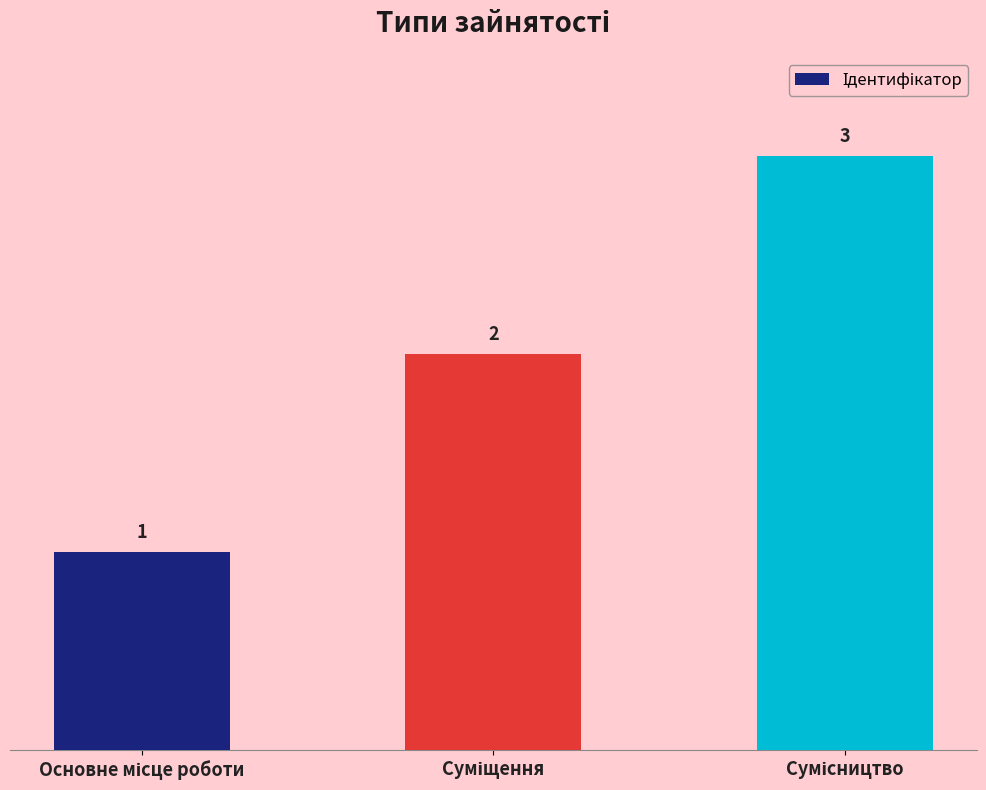

What is the greatest value displayed?

3